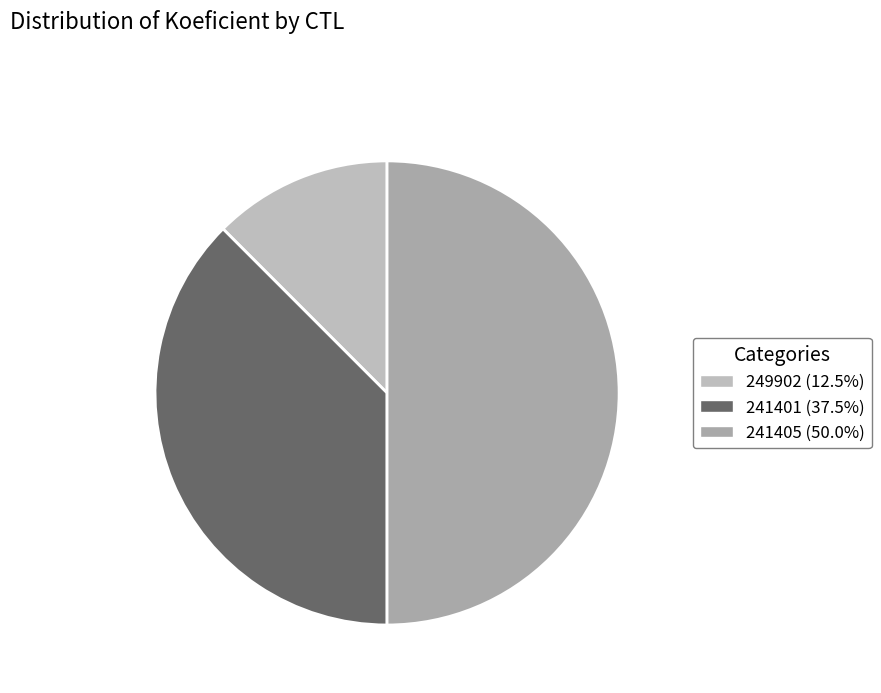

Is it true that 249902 is 12% of the pie?

True